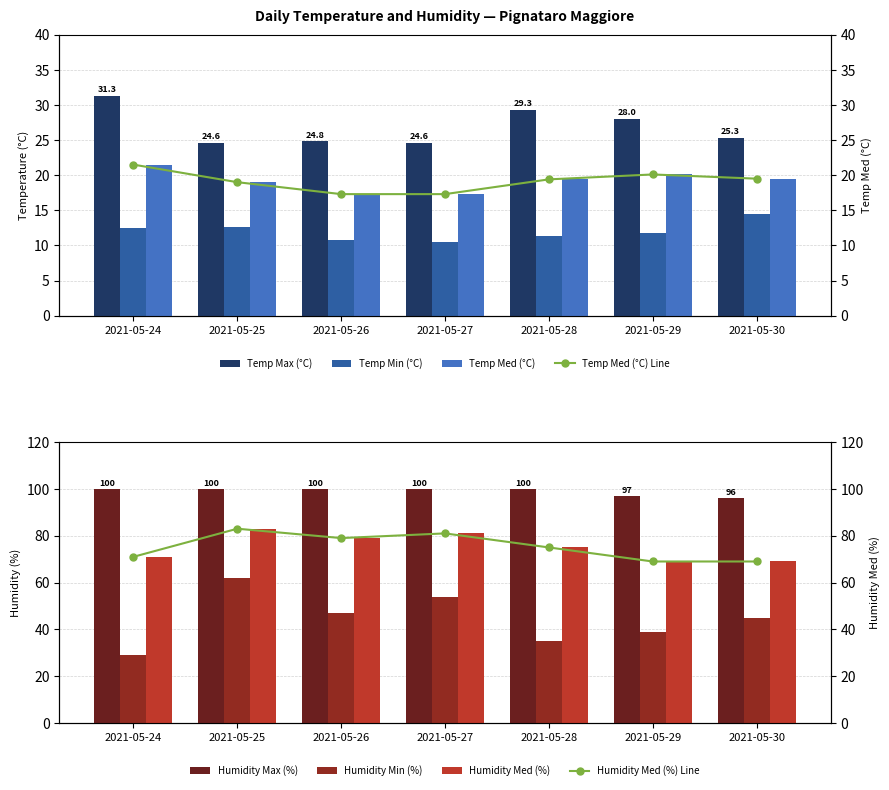

Which series has the largest total across all categories?

Temp Max (°C)